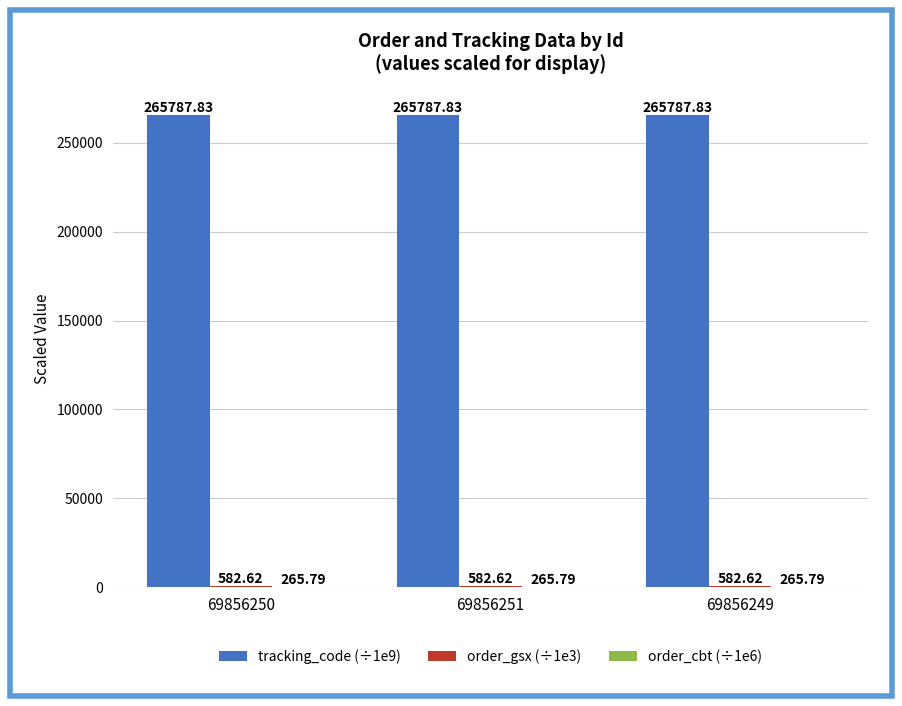

What is the total value across all series at 69856250?

266636.2